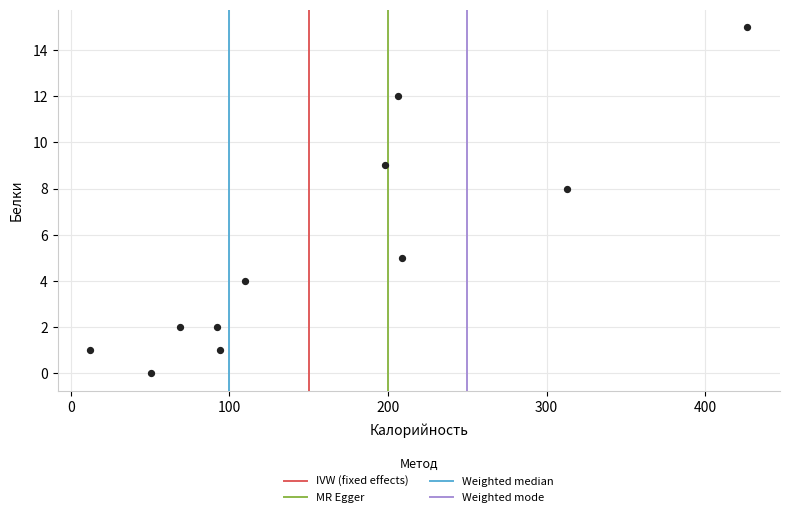

What Y value in the scatter plot is closest to 7?

8